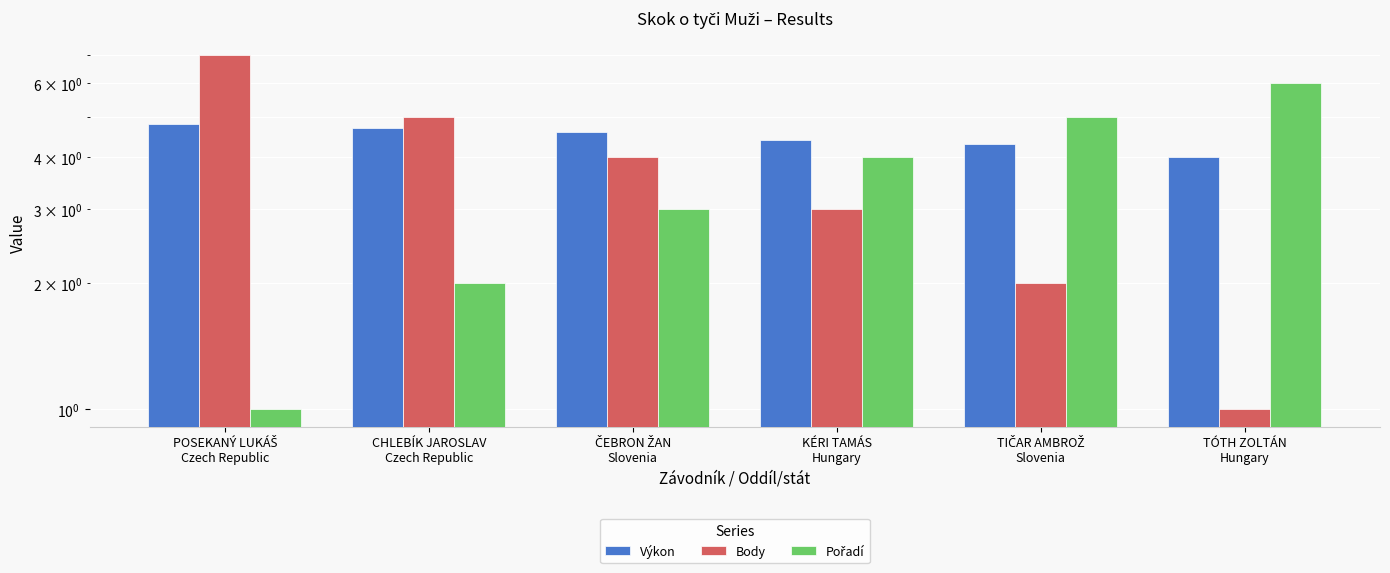

What is the value of the Body bar at the 4th from the left?

3.0